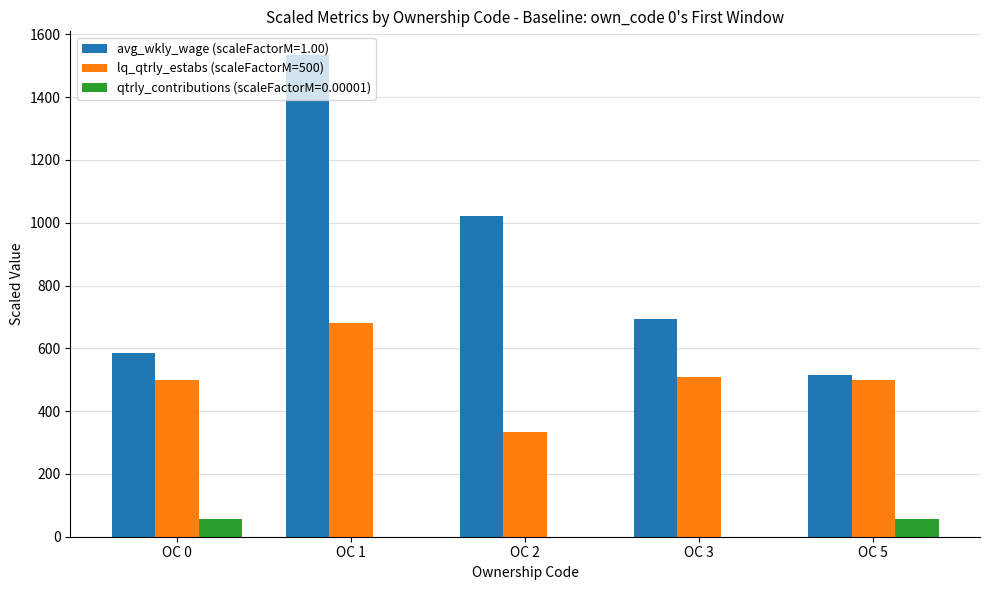

What is the sum of all qtrly_contributions (scaleFactorM=0.00001) values?

115.1